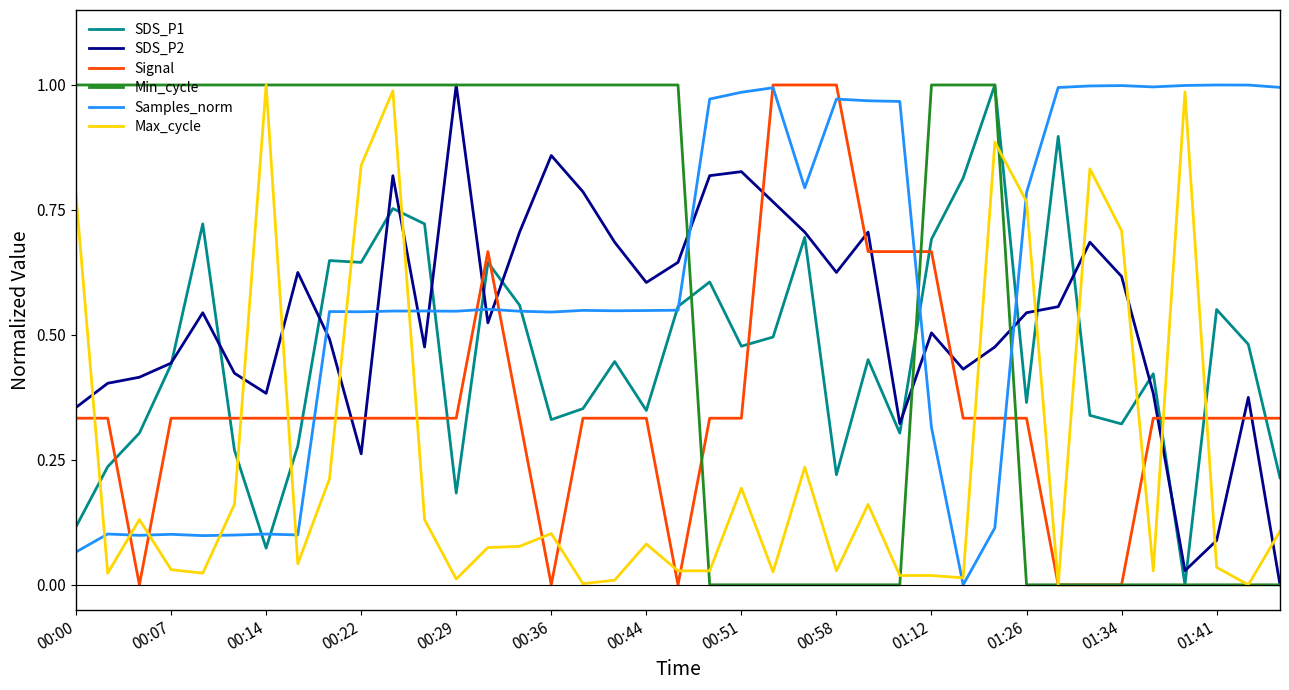

After their last crossing, which series has the higher values: SDS_P2 or Samples_norm?

Samples_norm